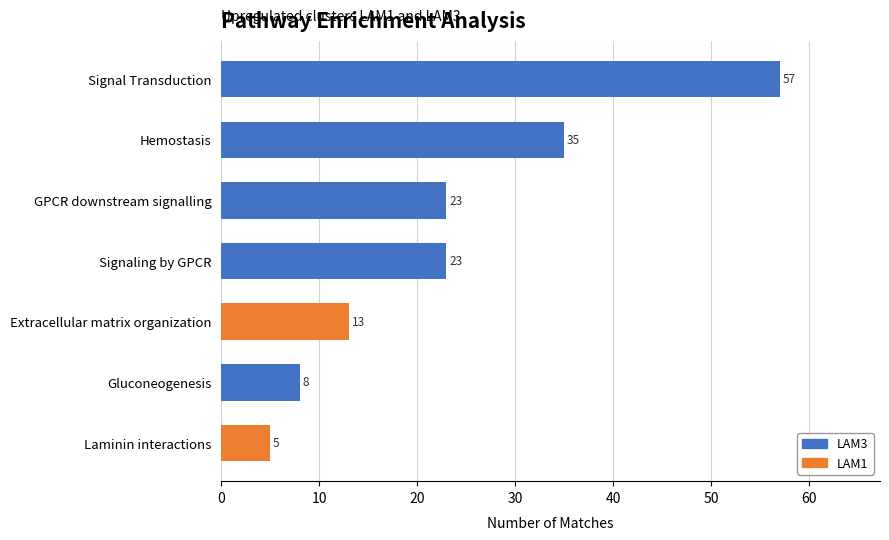

What is the maximum value shown in the chart?

57